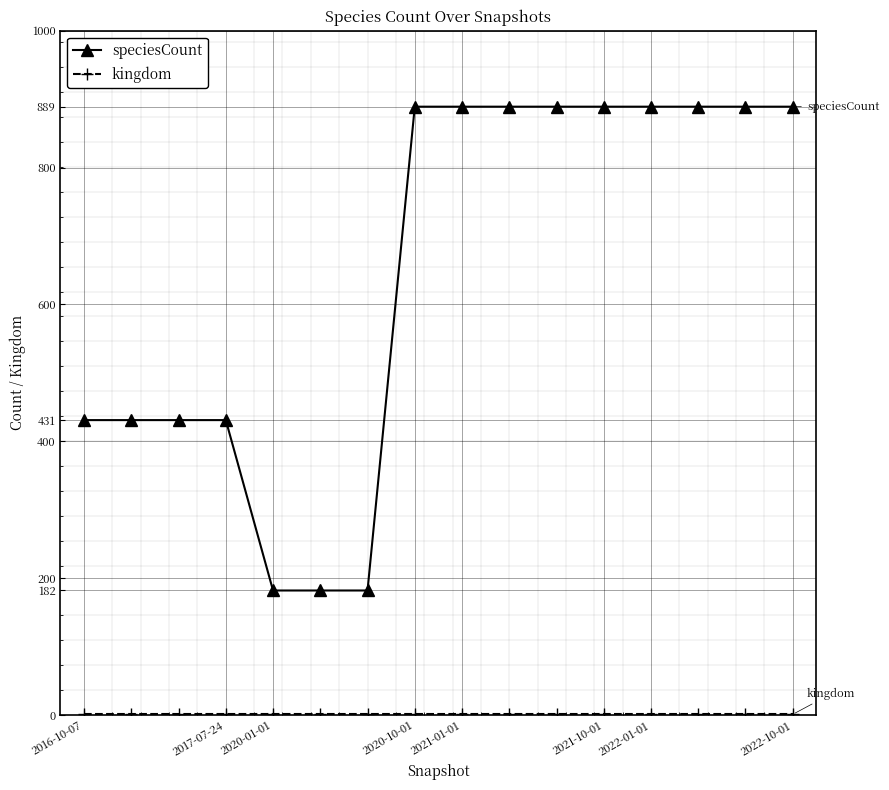

How many values in the speciesCount series are below 889?

7